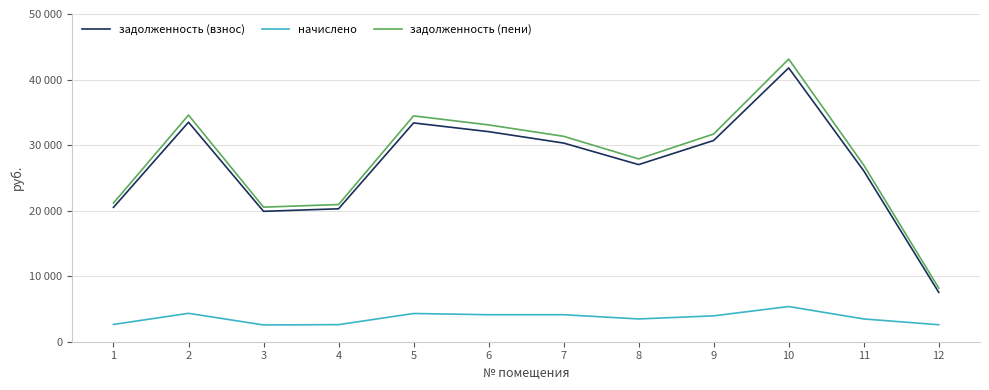

True or false: начислено and задолженность (взнос) cross at least once.

False